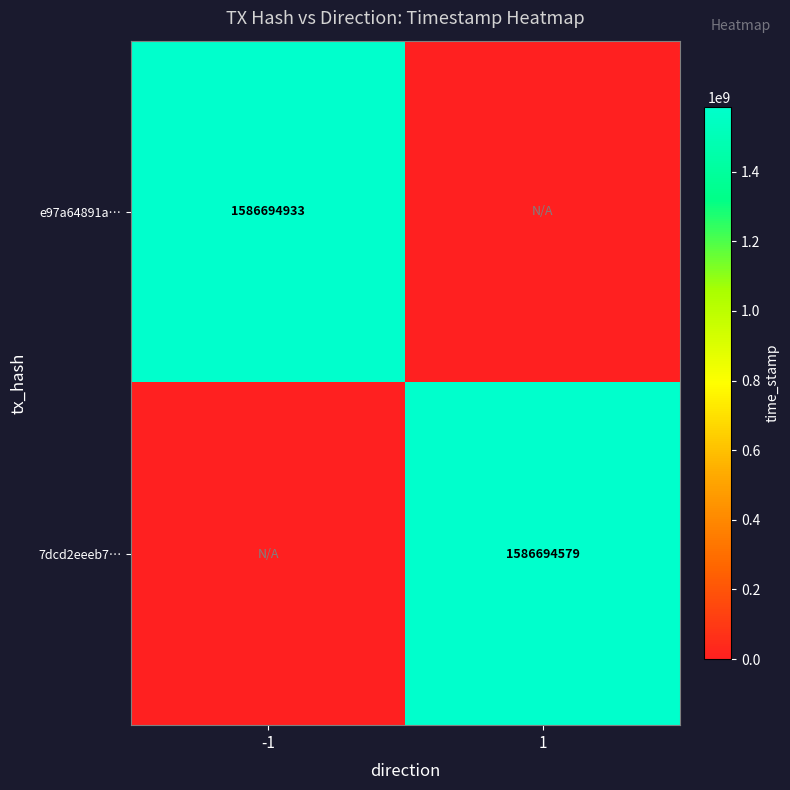

True or false: e97a64891a… has a value of 2091046578 at -1.

False